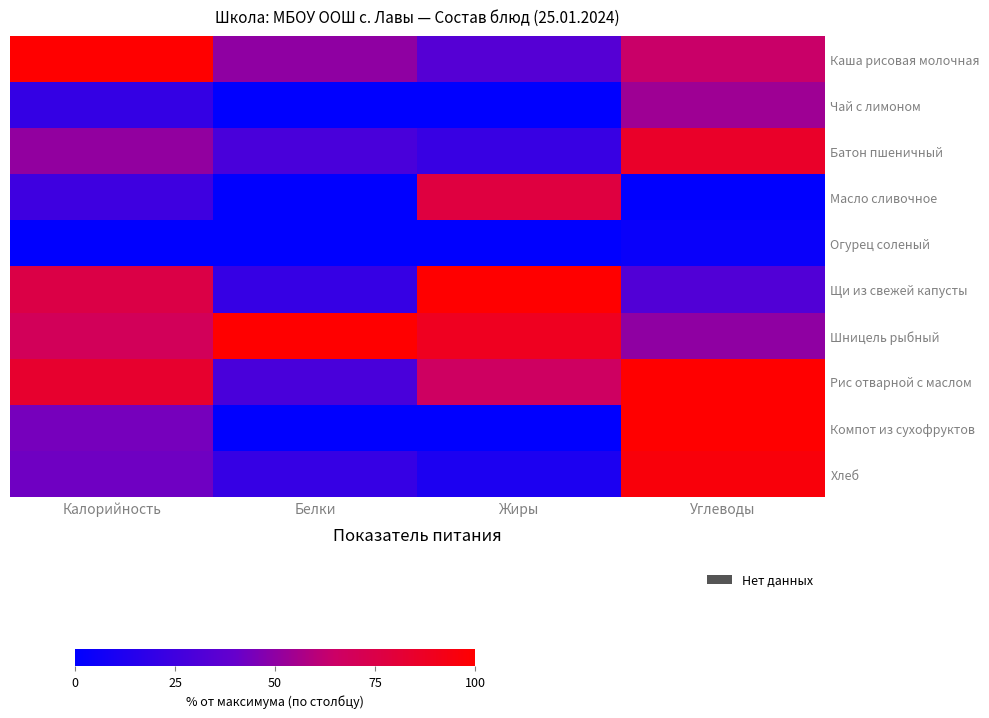

Count the number of data series in this chart.

10